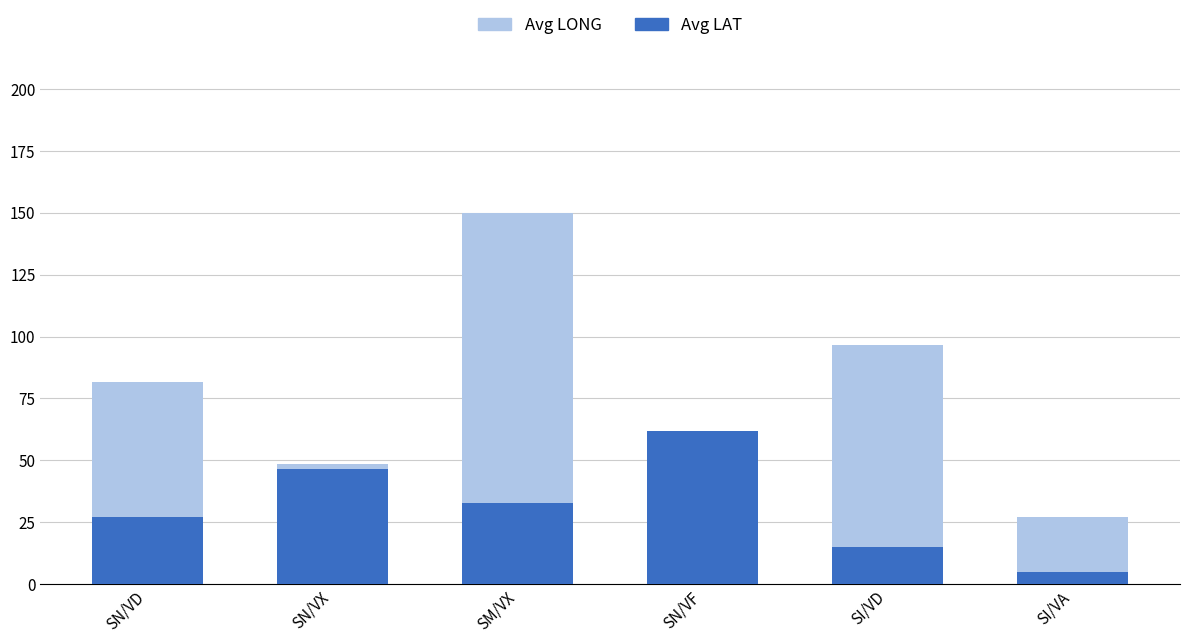

Where does the Avg LONG series first go above 81?

SN/VD